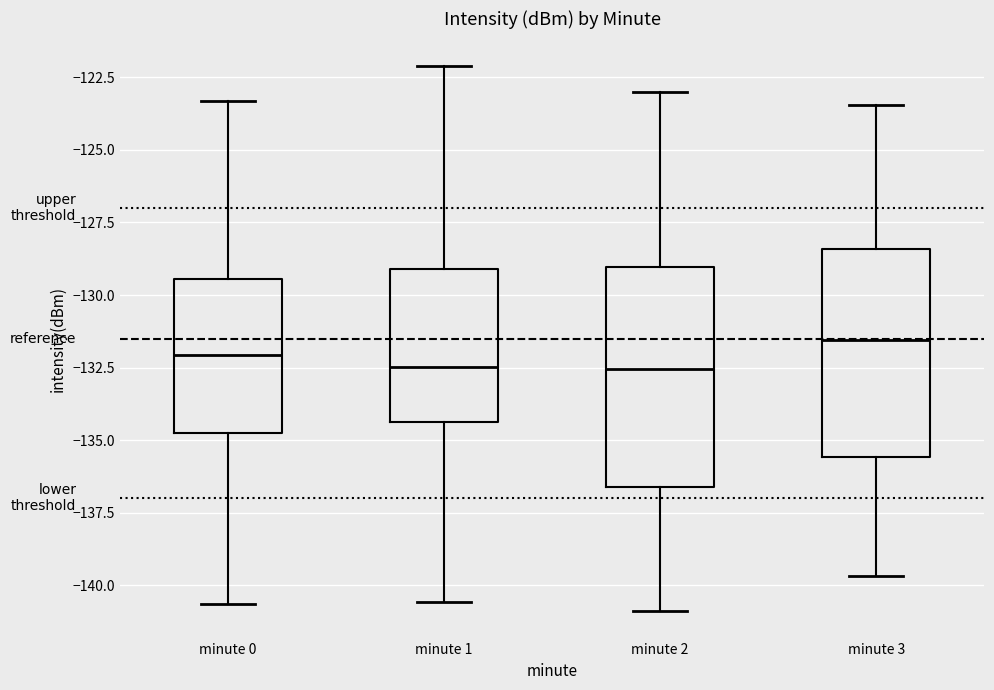

Which box has the highest median line?

minute 3